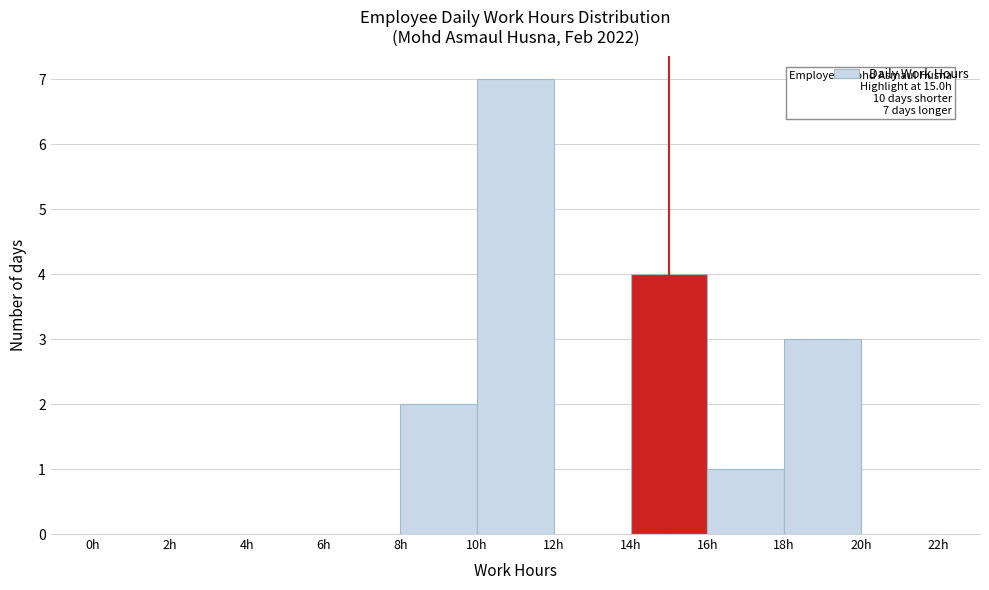

Over which range of the x-axis is the bar tallest?

10 to 12